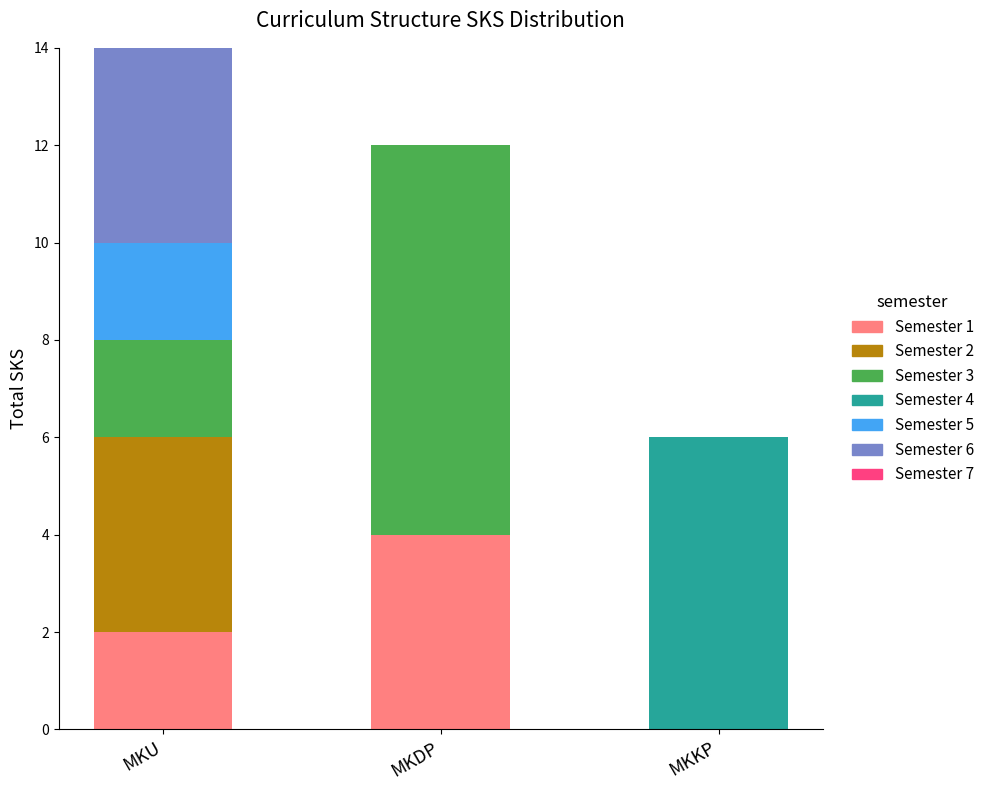

Reading left to right, transcribe the values for Semester 1.

MKU=2	MKDP=4	MKKP=0